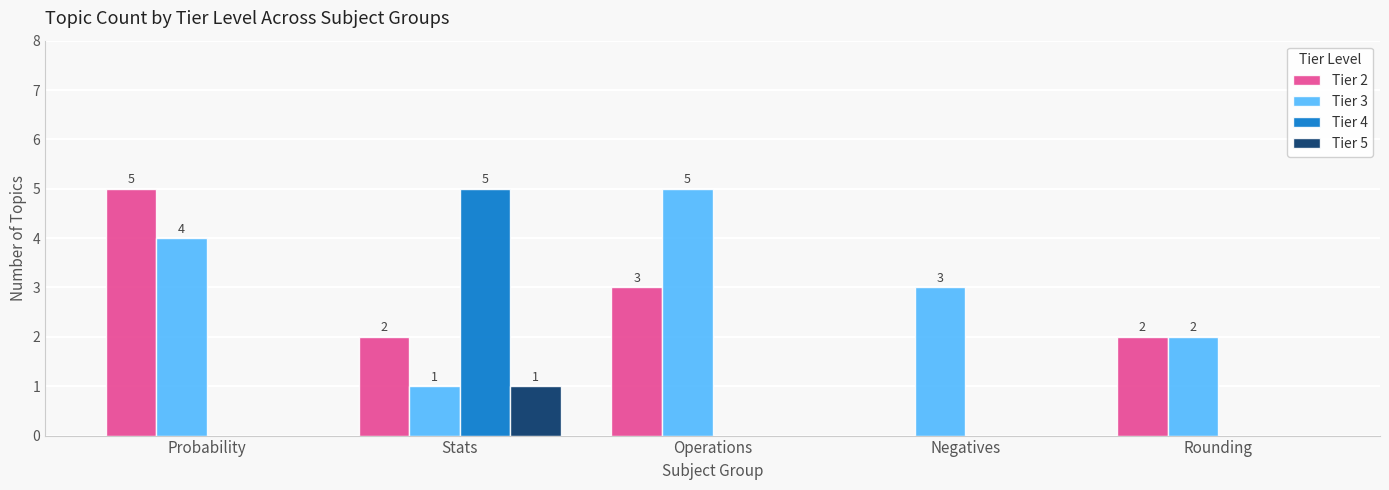

What is the spread (max minus min) of values at Rounding?

2